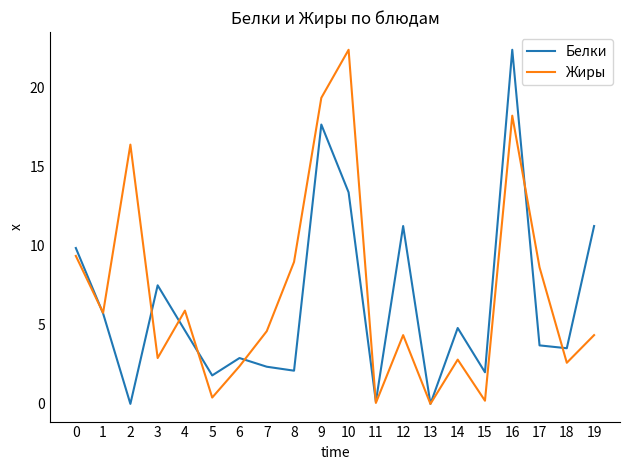

What is the spread (max minus min) of values at 10?

9.0